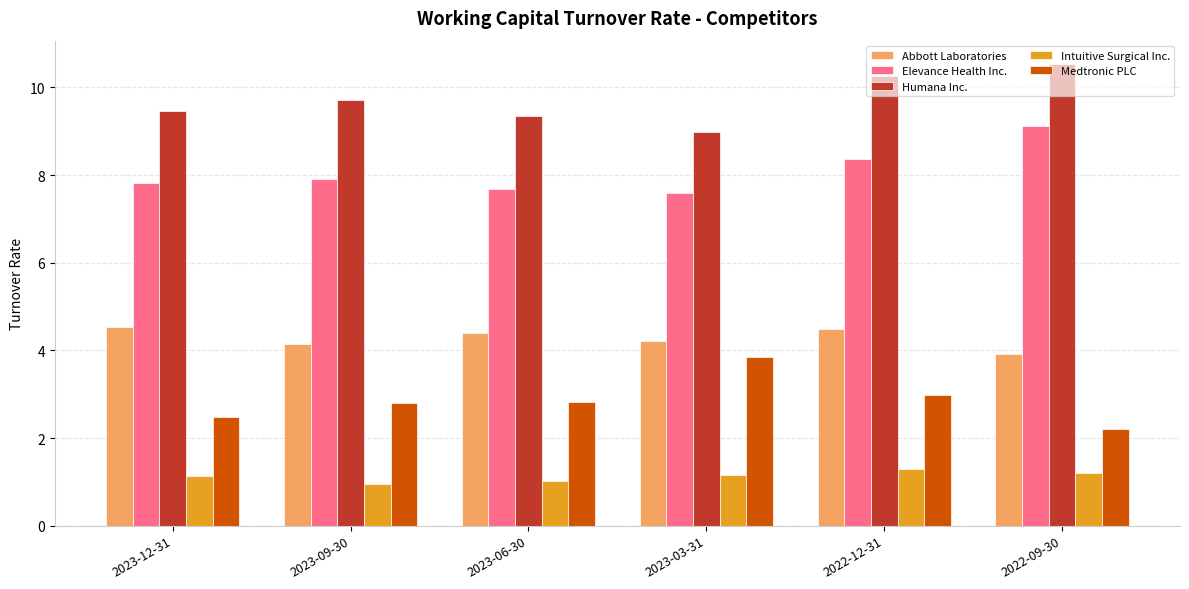

List the series in order of their peak value, lowest first.

Intuitive Surgical Inc., Medtronic PLC, Abbott Laboratories, Elevance Health Inc., Humana Inc.